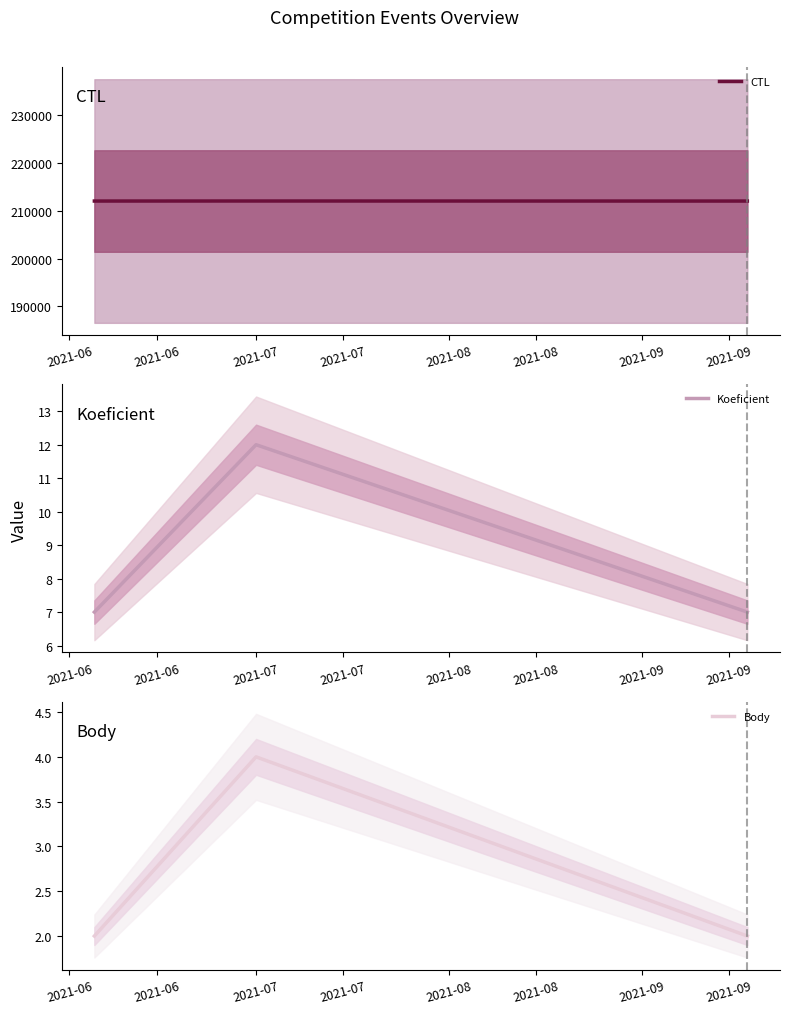

Reading left to right, transcribe all the data shown in this chart.

CTL: 212003	212012	212001
Koeficient: 7	12	7
Body: 2	4	2